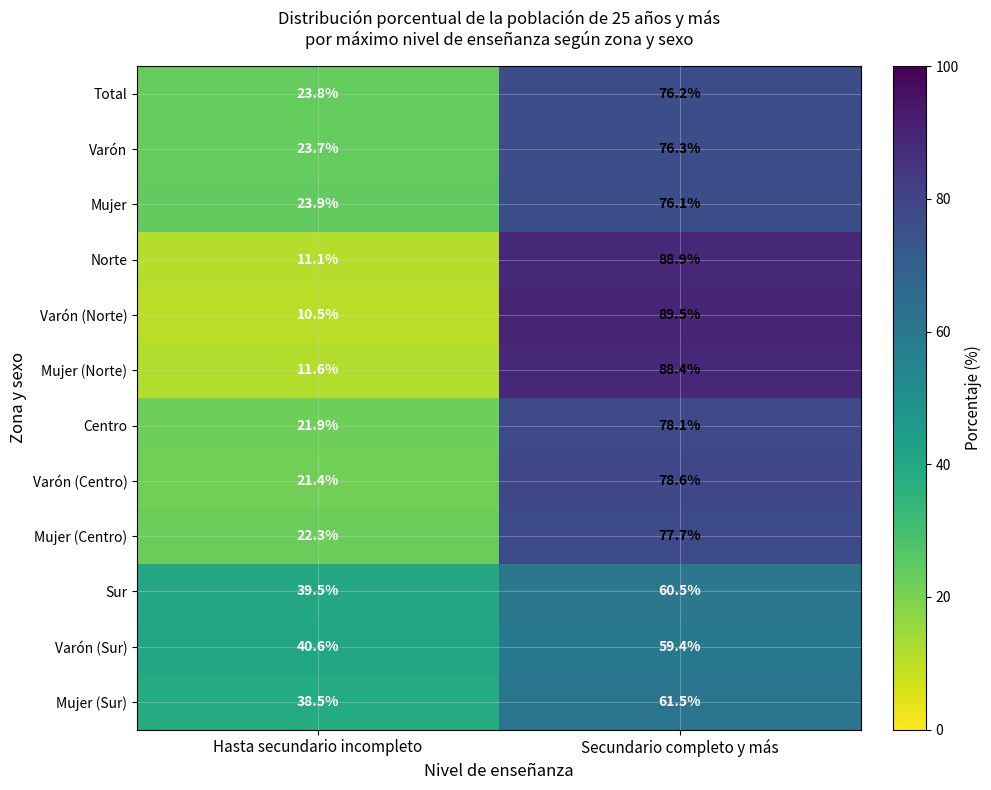

The value of Centro at Hasta secundario incompleto is 35.1. True or false?

False